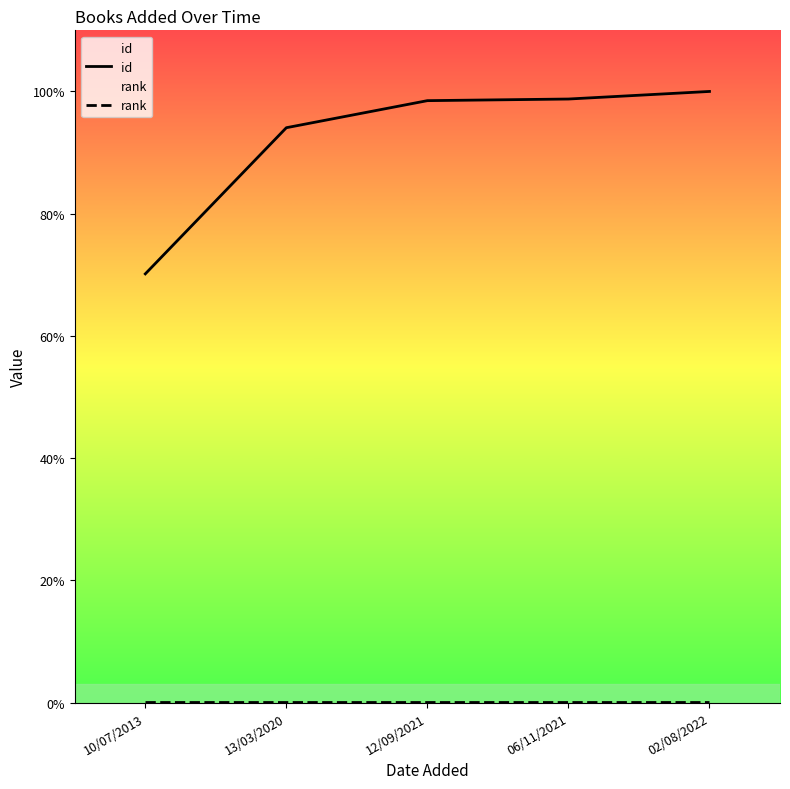

True or false: rank has a value of 0 at 13/03/2020.

False